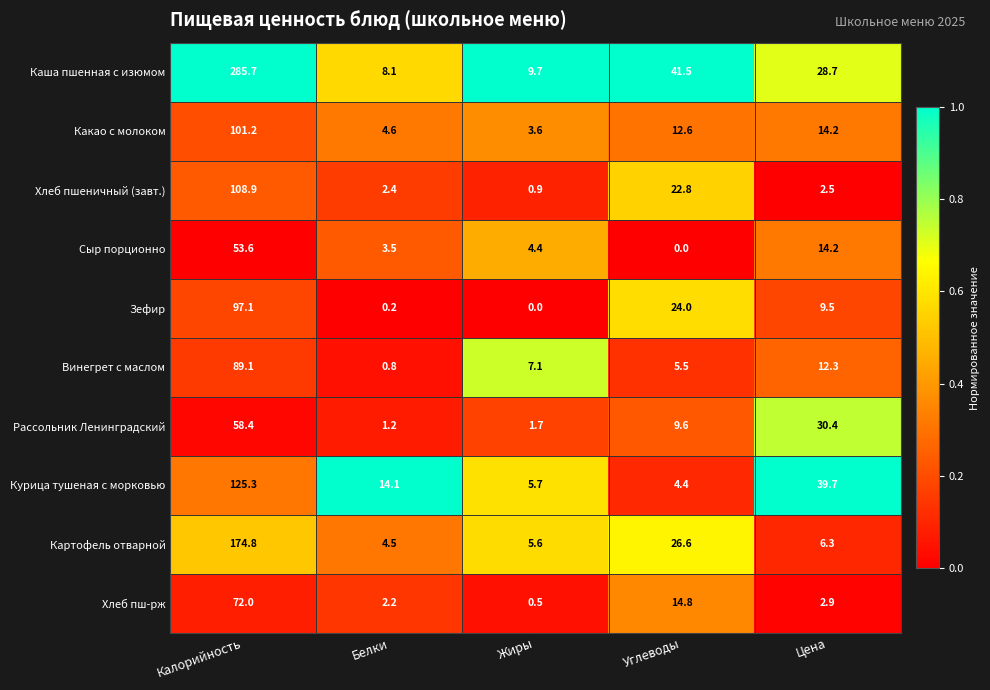

What is the difference between the maximum and minimum values in the Хлеб пш-рж series?

71.5